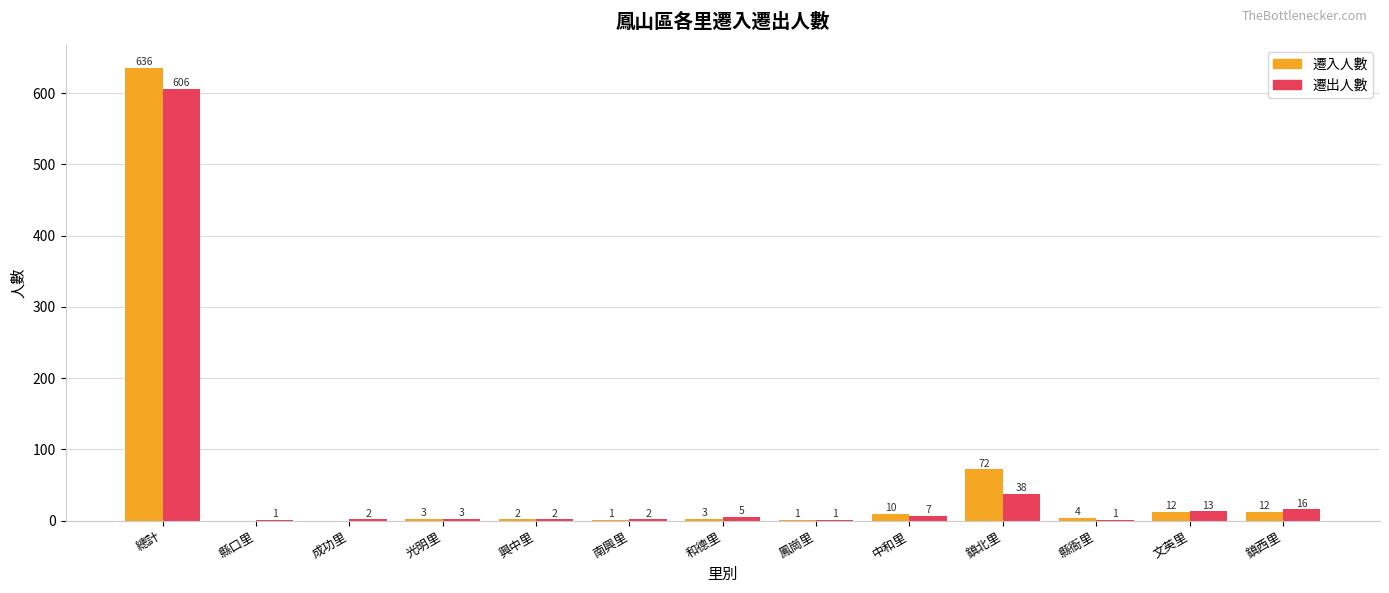

At which label is 遷入人數 closest to 318?

鎮北里